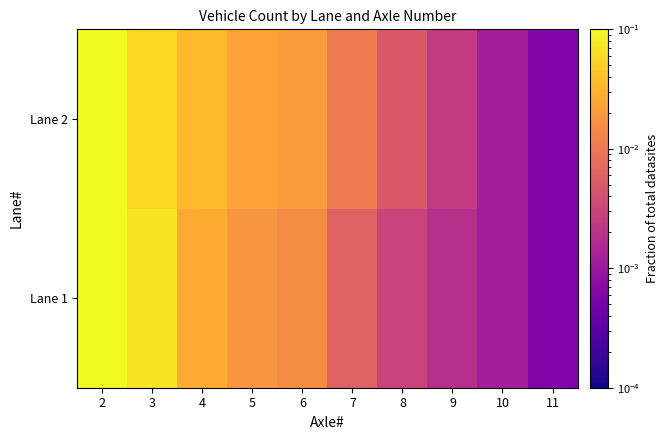

Which series changed the most between 6 and 7?

Lane 2